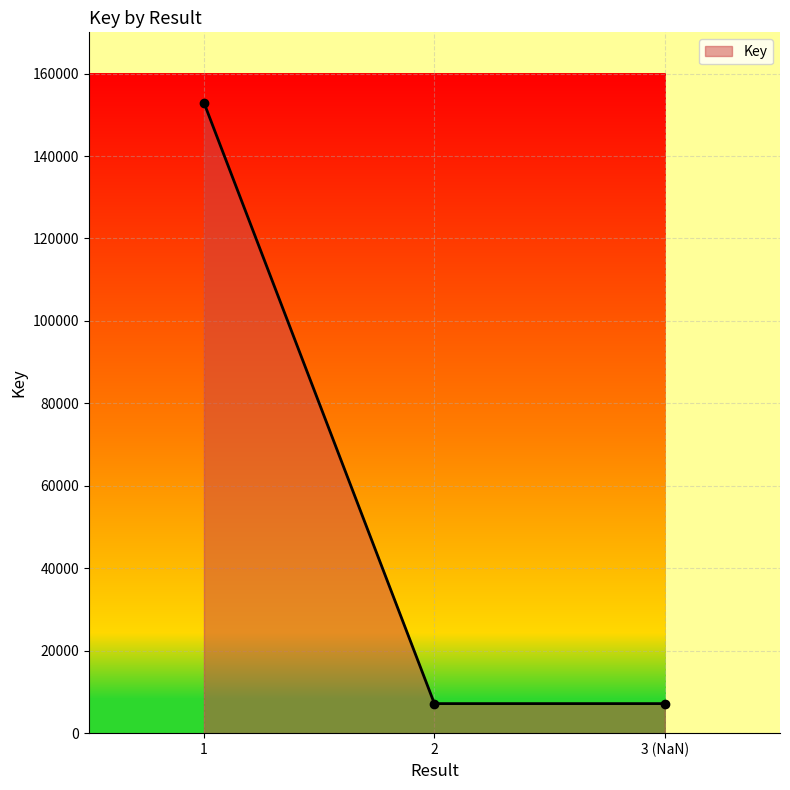

What position from the left is 2?

2